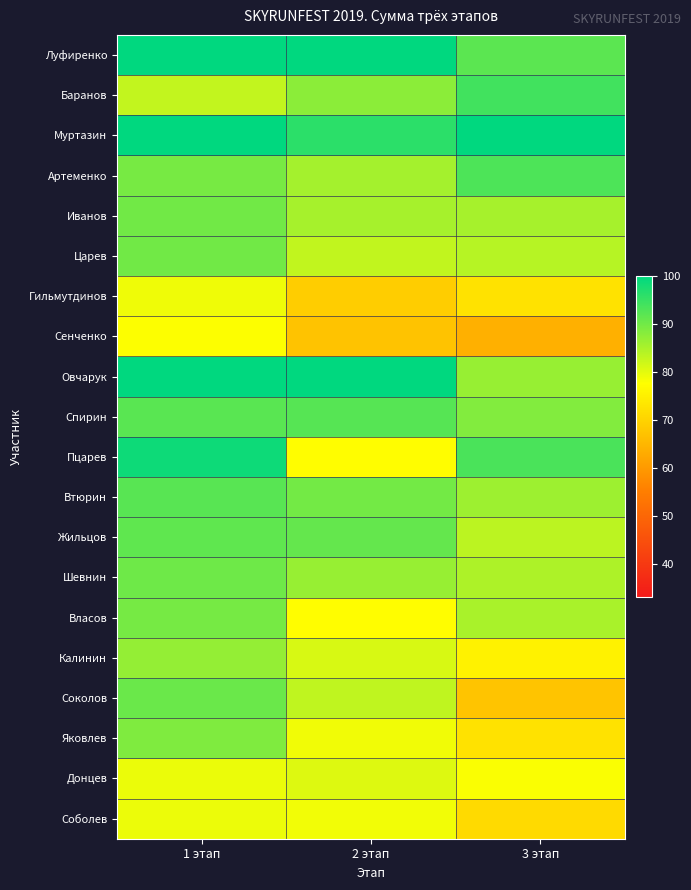

Reading left to right, what are all the values shown in this chart?

Луфиренко: 1 этап=100.0	2 этап=100.0	3 этап=92.0
Баранов: 1 этап=82.9	2 этап=87.8	3 этап=94.2
Муртазин: 1 этап=100.0	2 этап=96.2	3 этап=100.0
Артеменко: 1 этап=89.5	2 этап=85.6	3 этап=93.2
Иванов: 1 этап=89.9	2 этап=85.4	3 этап=85.4
Царев: 1 этап=90.0	2 этап=83.1	3 этап=84.0
Гильмутдинов: 1 этап=79.0	2 этап=69.0	3 этап=72.5
Сенченко: 1 этап=77.8	2 этап=67.2	3 этап=63.9
Овчарук: 1 этап=100.0	2 этап=100.0	3 этап=86.7
Спирин: 1 этап=92.1	2 этап=92.3	3 этап=88.5
Пцарев: 1 этап=98.7	2 этап=77.4	3 этап=93.4
Втюрин: 1 этап=92.2	2 этап=89.9	3 этап=86.1
Жильцов: 1 этап=91.6	2 этап=91.2	3 этап=83.5
Шевнин: 1 этап=90.3	2 этап=86.8	3 этап=84.7
Власов: 1 этап=89.5	2 этап=77.4	3 этап=85.2
Калинин: 1 этап=86.9	2 этап=81.1	3 этап=75.5
Соколов: 1 этап=90.7	2 этап=83.1	3 этап=67.3
Яковлев: 1 этап=88.8	2 этап=78.8	3 этап=72.5
Донцев: 1 этап=79.4	2 этап=80.6	3 этап=78.0
Соболев: 1 этап=79.3	2 этап=78.8	3 этап=71.3